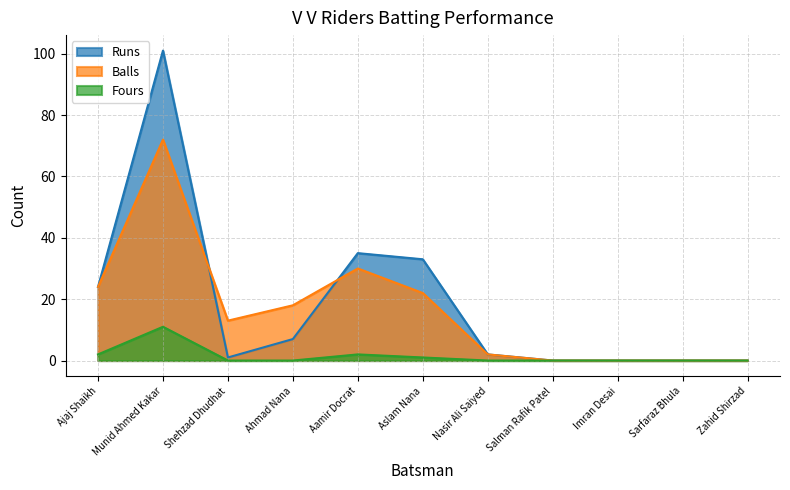

What are all the series names shown in the legend?

Runs, Balls, Fours